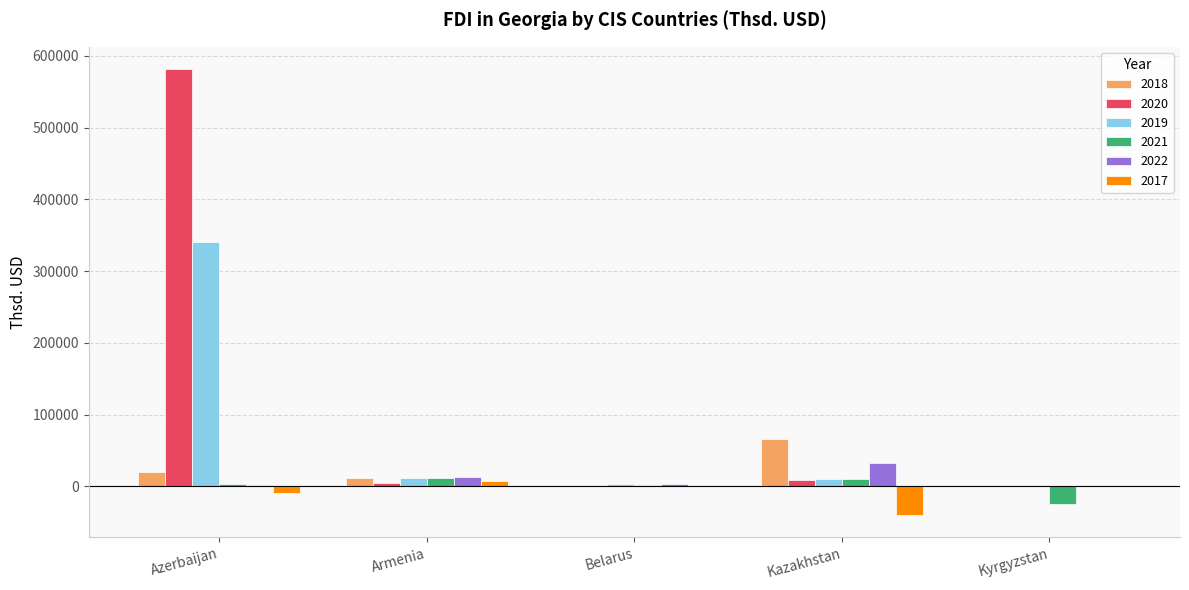

How many series are shown in this chart?

6